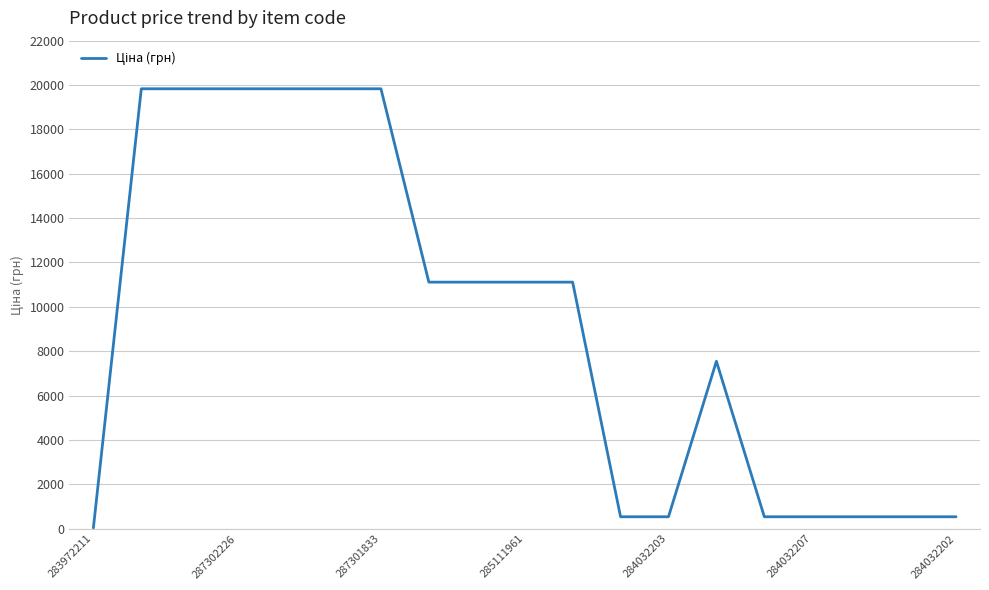

What is the difference between the maximum and minimum values?

19799.0